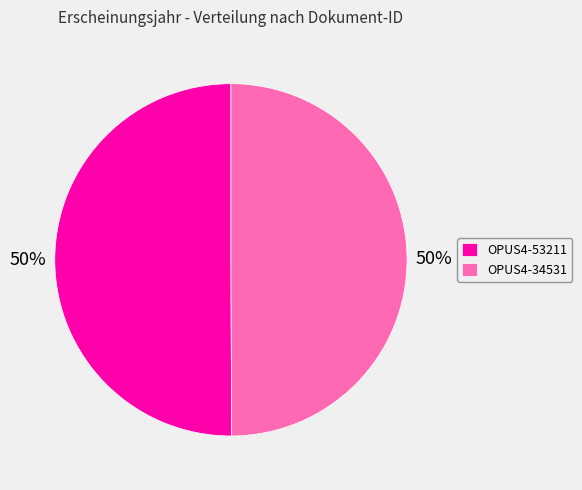

Is the sum of OPUS4-53211 and OPUS4-34531 greater than half?

Yes